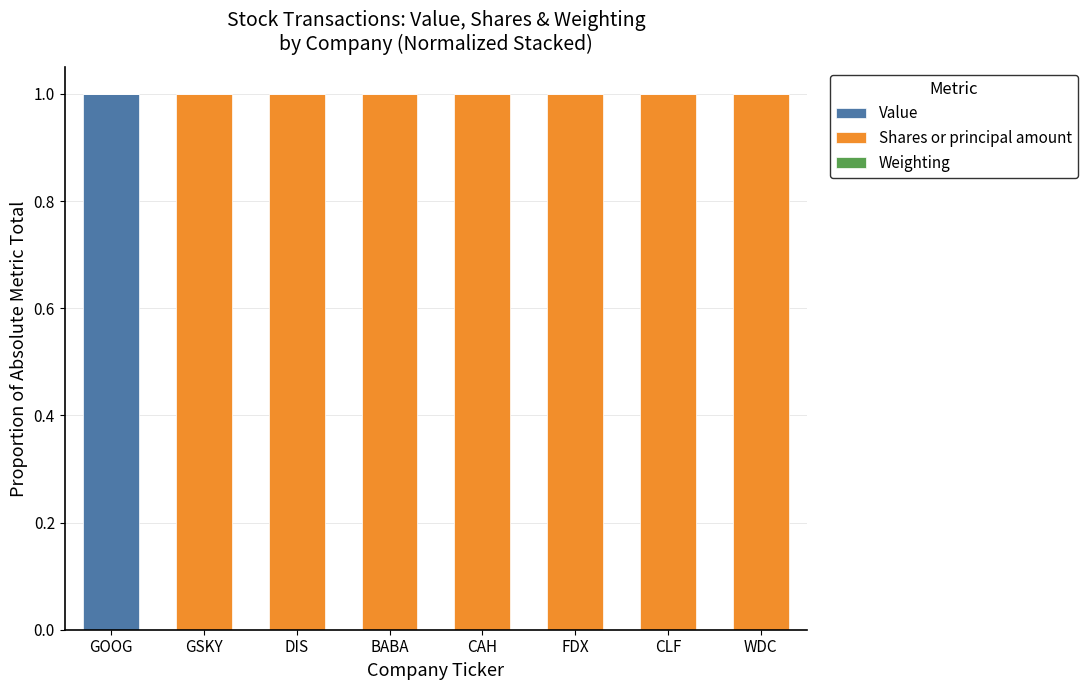

What is the sum of all Value values?

1.0